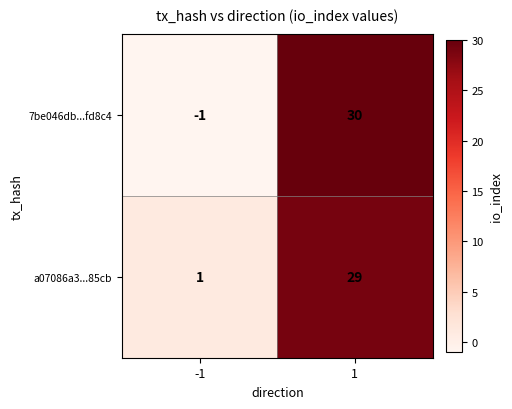

How many series are shown in this chart?

2